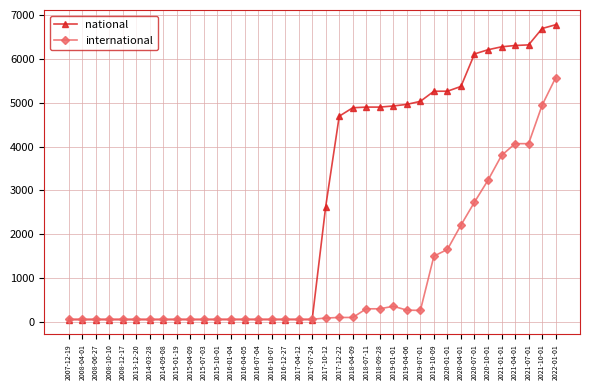

Is this an area chart (filled region under the line)?

No